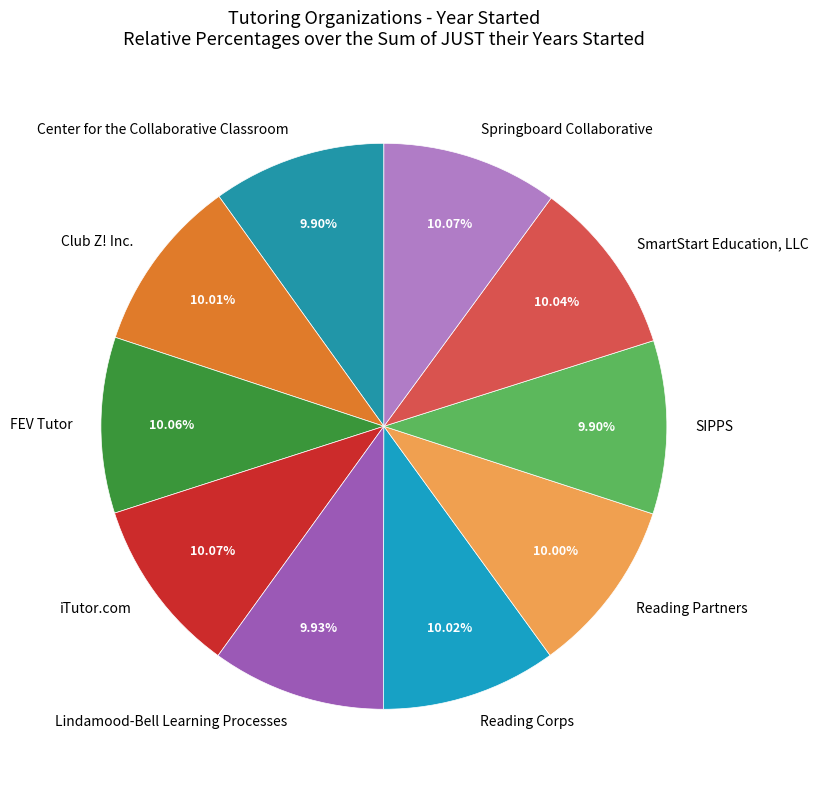

Do SmartStart Education, LLC and FEV Tutor together represent more than half of the pie?

No